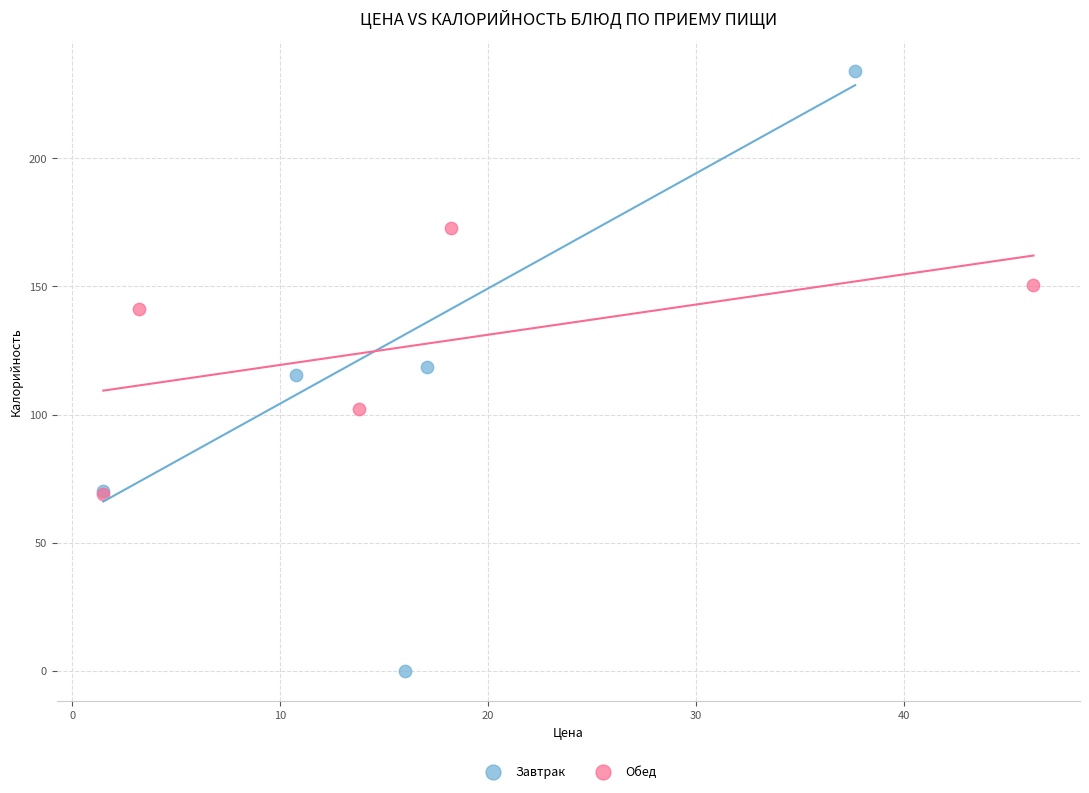

Which series has the largest Y range (max minus min)?

Завтрак